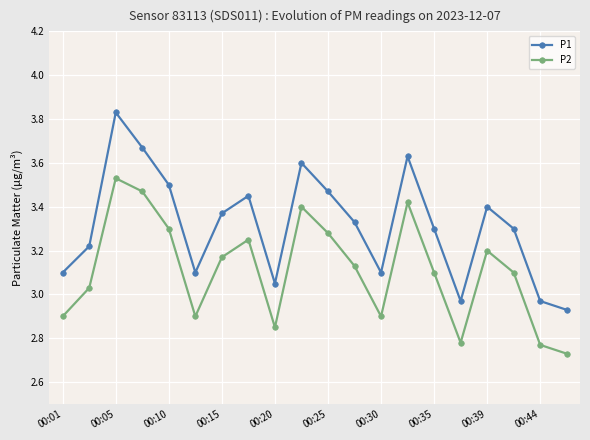

True or false: P1 and P2 intersect in this chart.

False